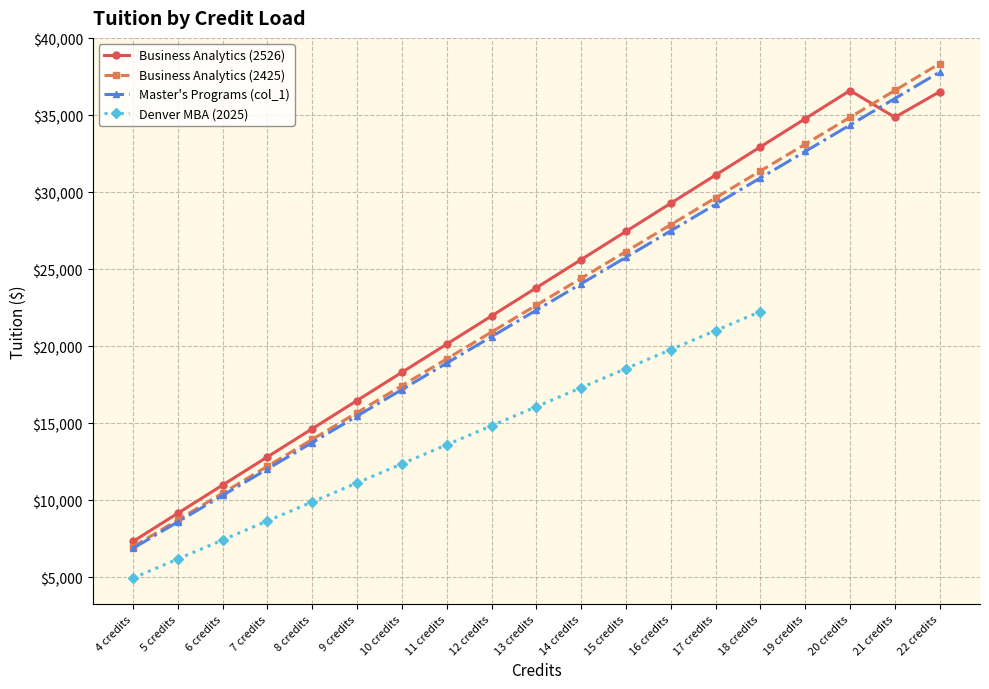

Is it true that Business Analytics (2425) equals 20217 at 7 credits?

False